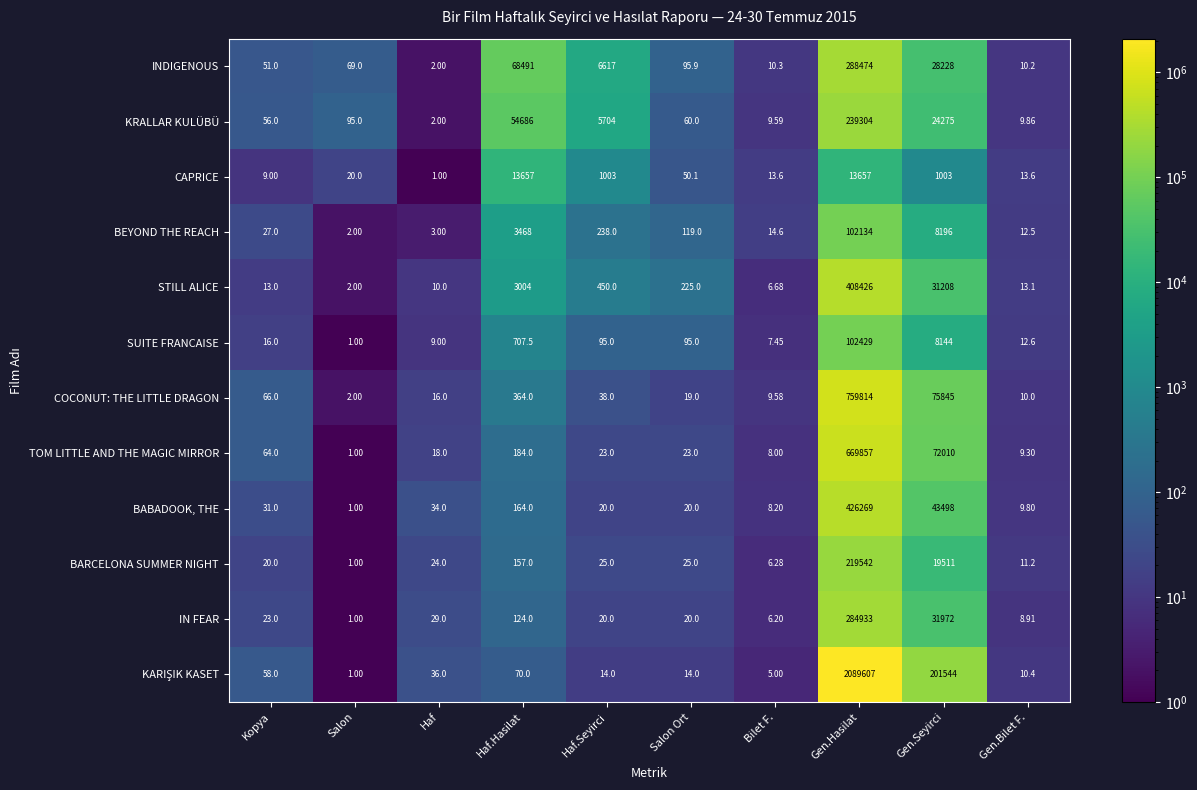

Which label corresponds to the largest value in the chart?

Gen.Hasilat